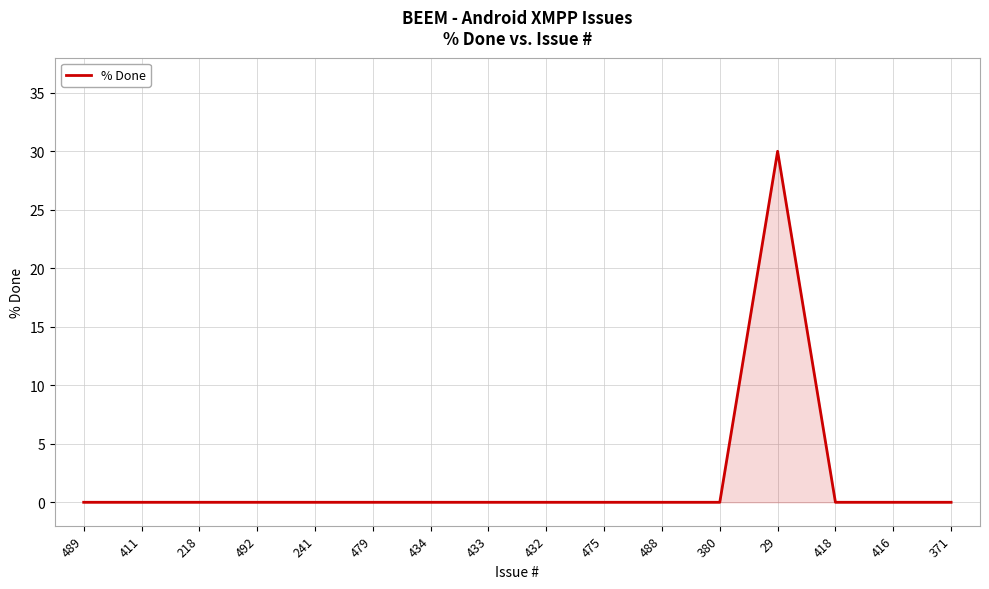

The value at 29 is 20. True or false?

False